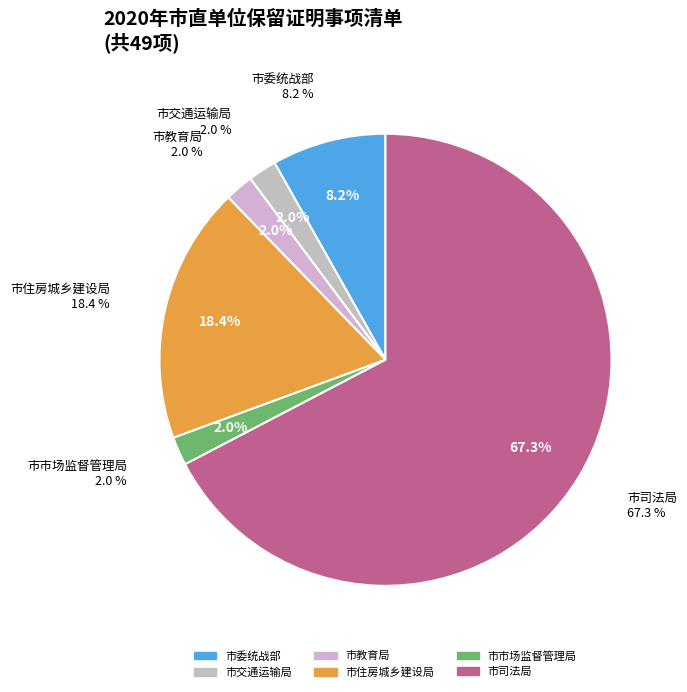

How many segments does this pie chart have?

6